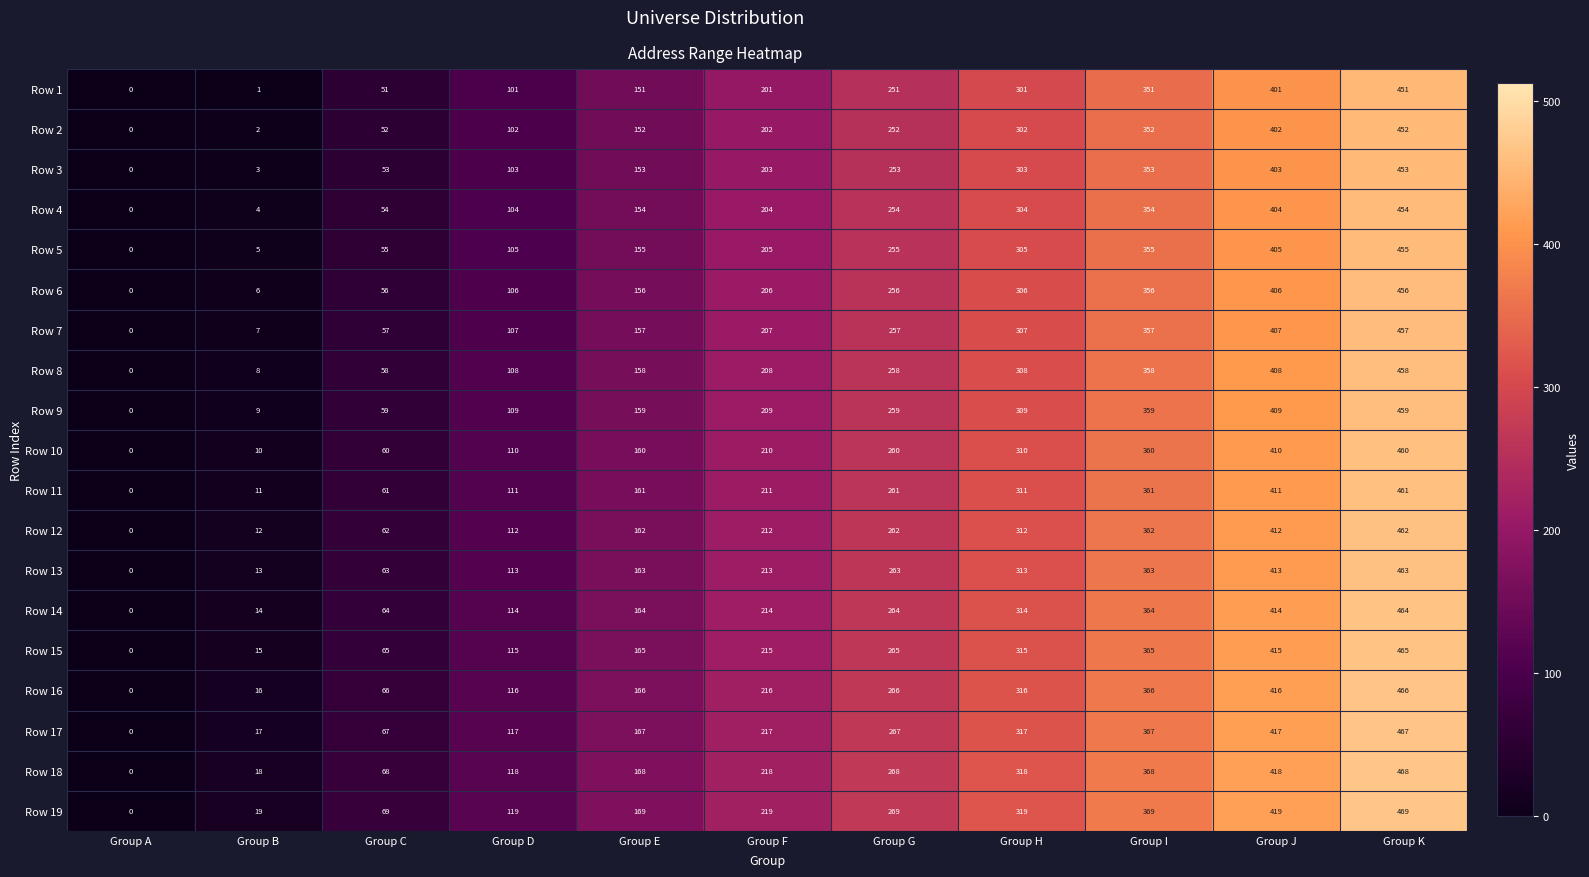

Which series has the widest spread of values?

Row 19